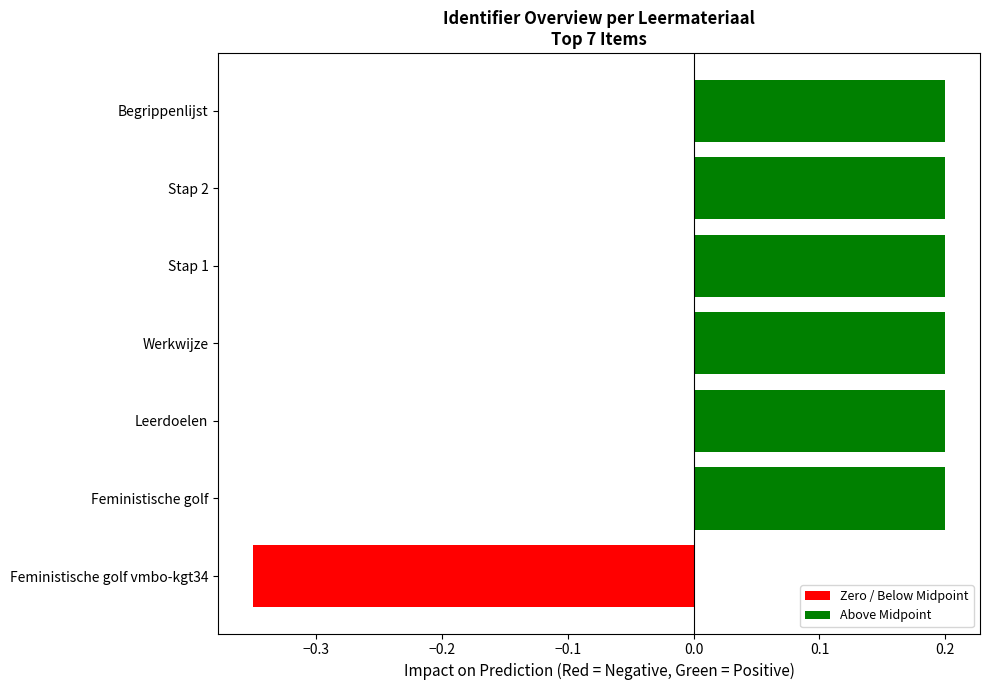

What is the sum of the values at Leerdoelen and Feministische golf?

0.4